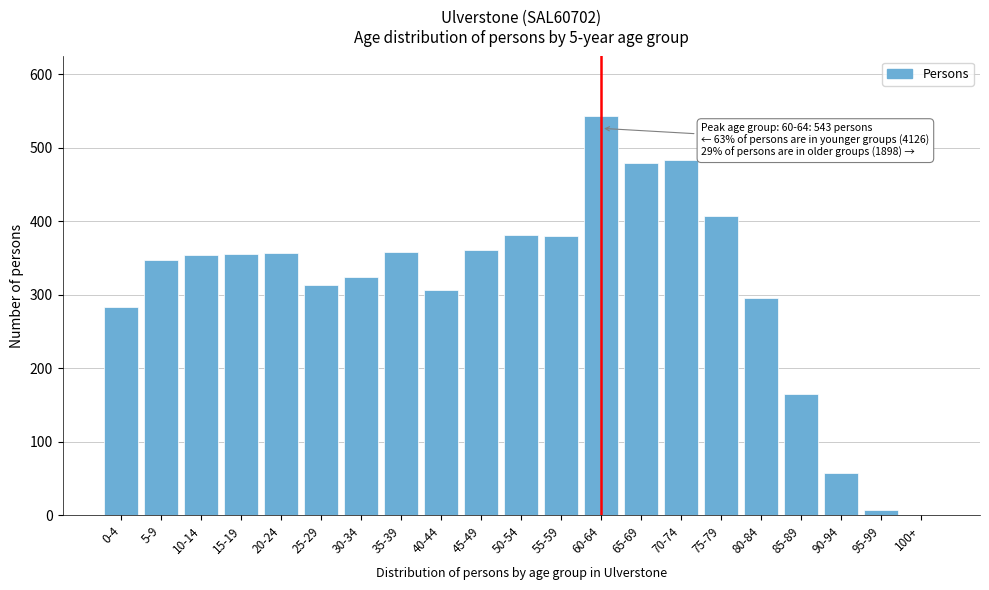

True or false: the data shows 186 at 35-39.

False